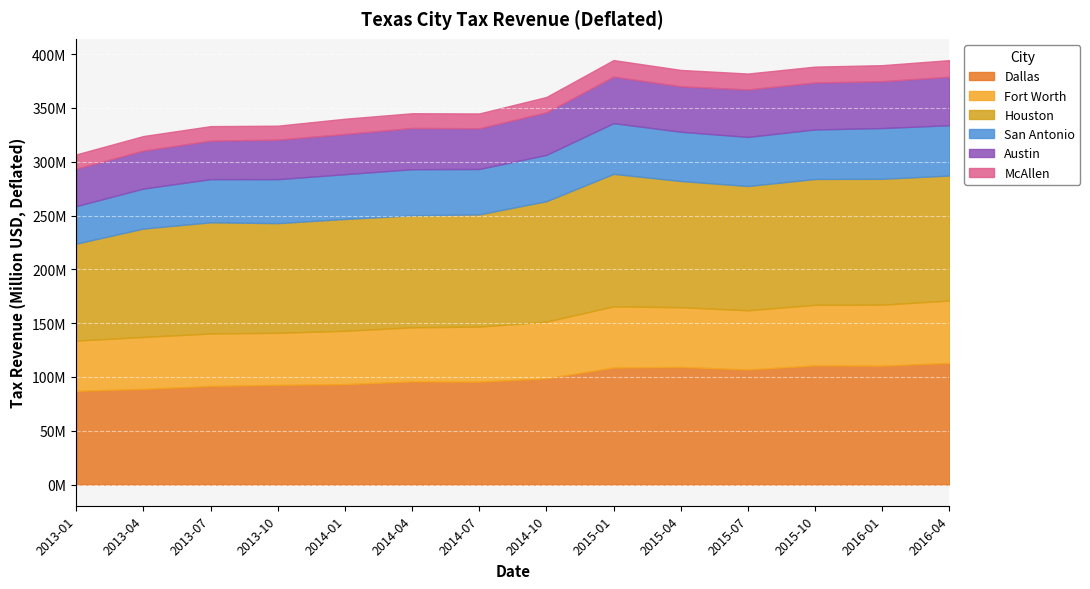

Which series has the largest range (max minus min)?

Houston